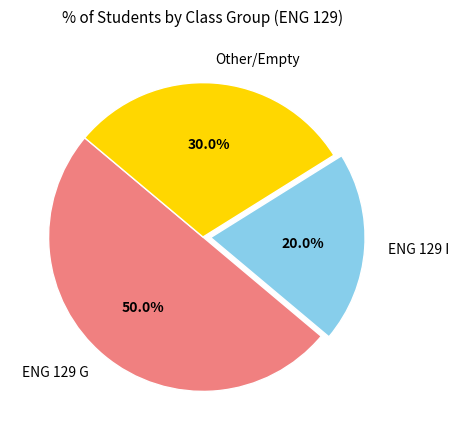

How many segments does this pie chart have?

3